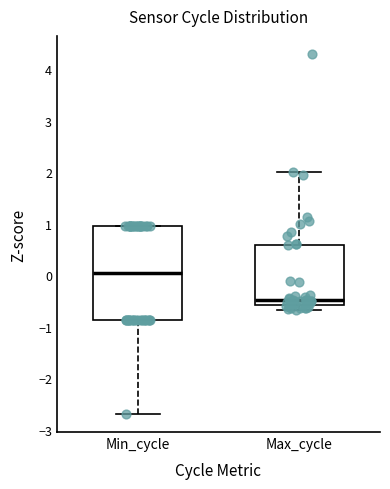

Reading left to right, read every box against the y-axis: the position of its median line, the range the box covers, and the ends of its whiskers. The values are not printed on the chart, so give them approximately, as read against the axis.

Min_cycle: median 0.0, box -0.9 to 1.0, whiskers -2.7 to 1.0
Max_cycle: median -0.5, box -0.6 to 0.6, whiskers -0.7 to 2.0